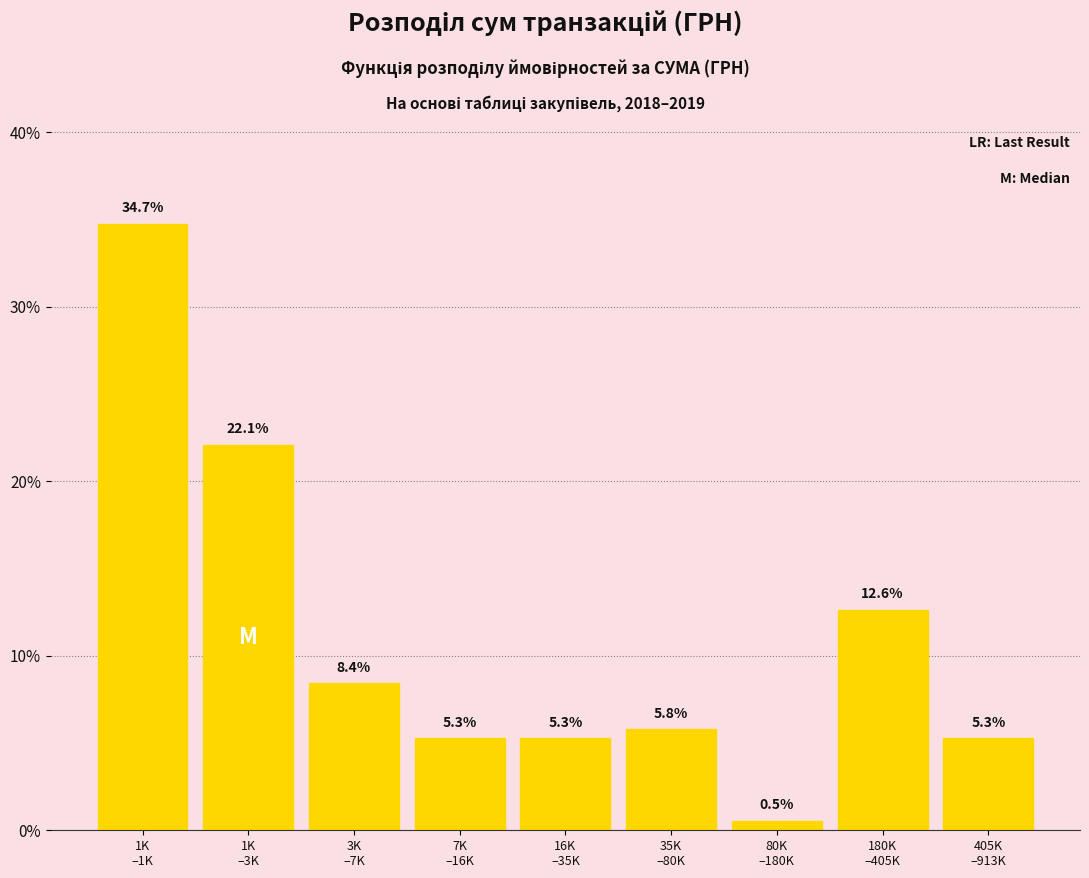

Reading left to right, transcribe all the data shown in this chart.

34.7	22.1	8.4	5.3	5.3	5.8	0.5	12.6	5.3